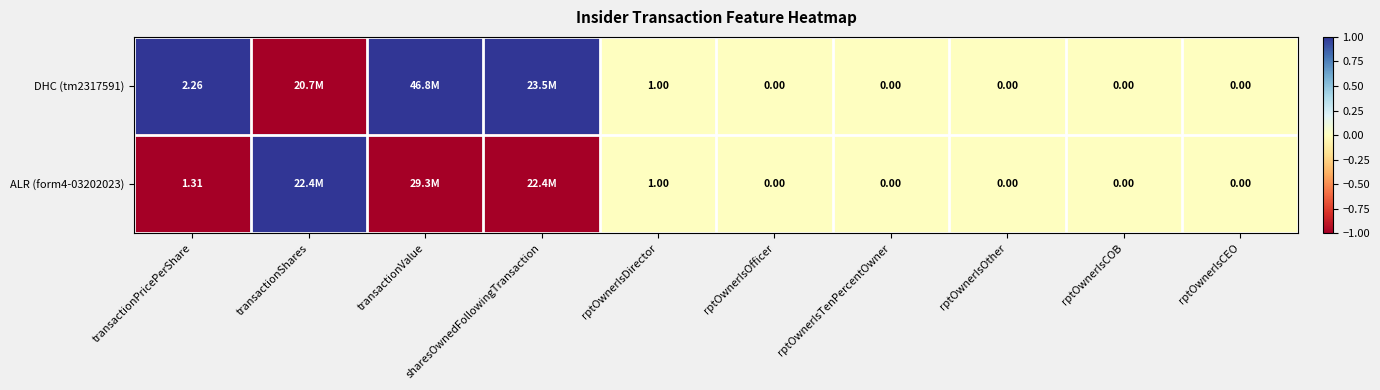

Is the value of DHC (tm2317591) at transactionPricePerShare greater than the value of ALR (form4-03202023) at rptOwnerIsOfficer?

Yes